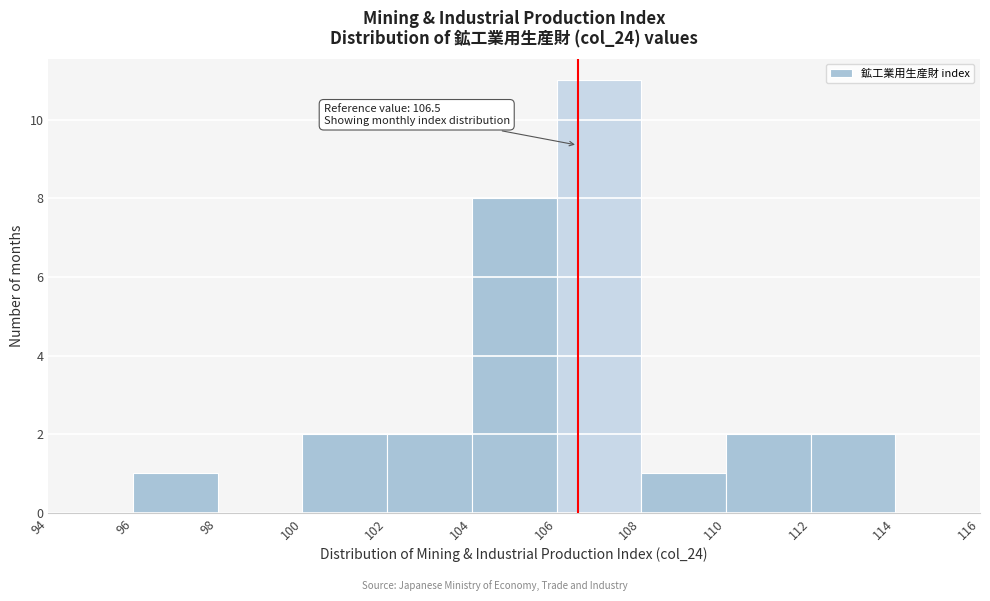

Over which range of the x-axis is the bar tallest?

106 to 108